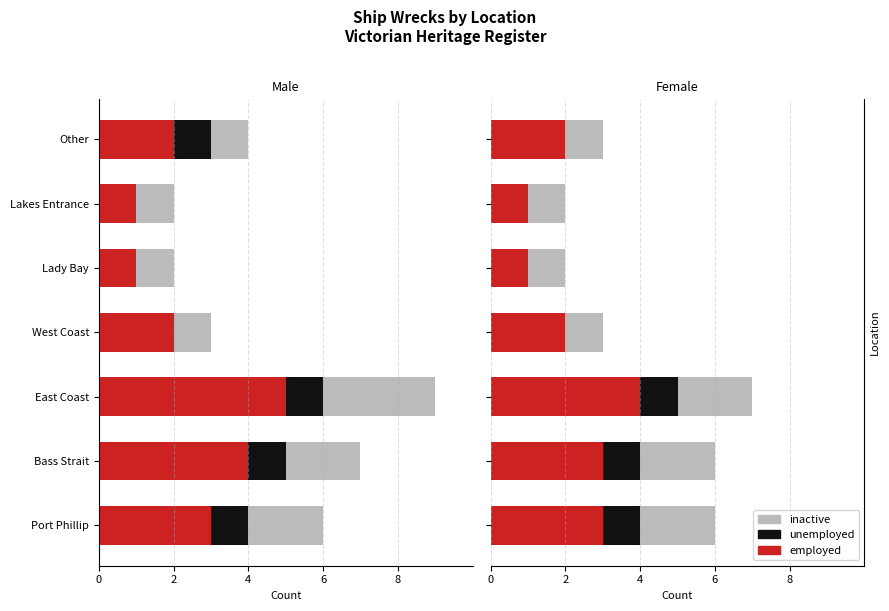

The value of unemployed at East Coast is 1. True or false?

True